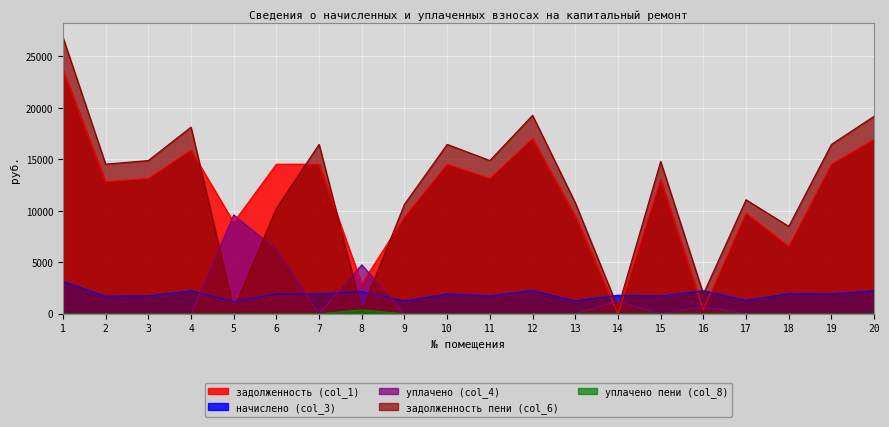

At which label does уплачено пени (col_8) reach its minimum?

1